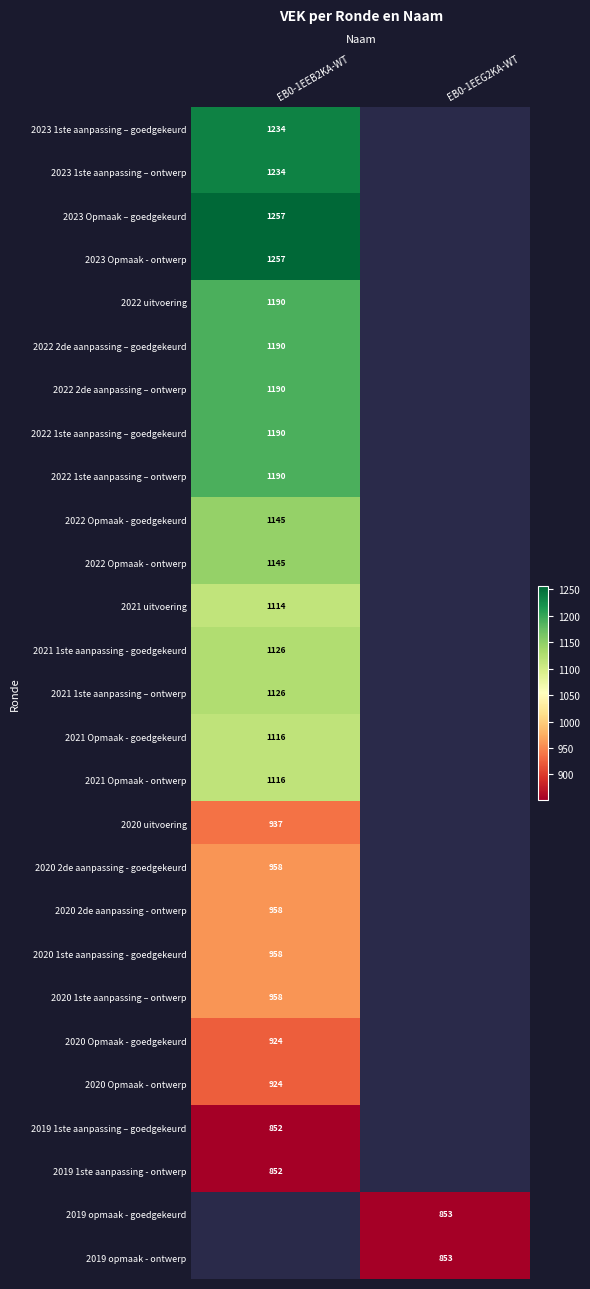

The value of 2020 1ste aanpassing - goedgekeurd at EB0-1EEB2KA-WT is 625. True or false?

False